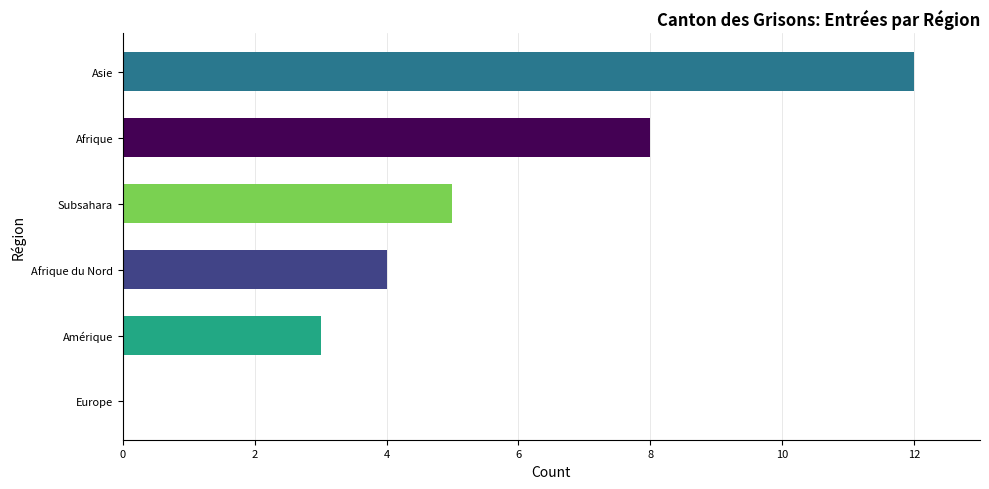

Where is the data nearest to the value 6?

Subsahara